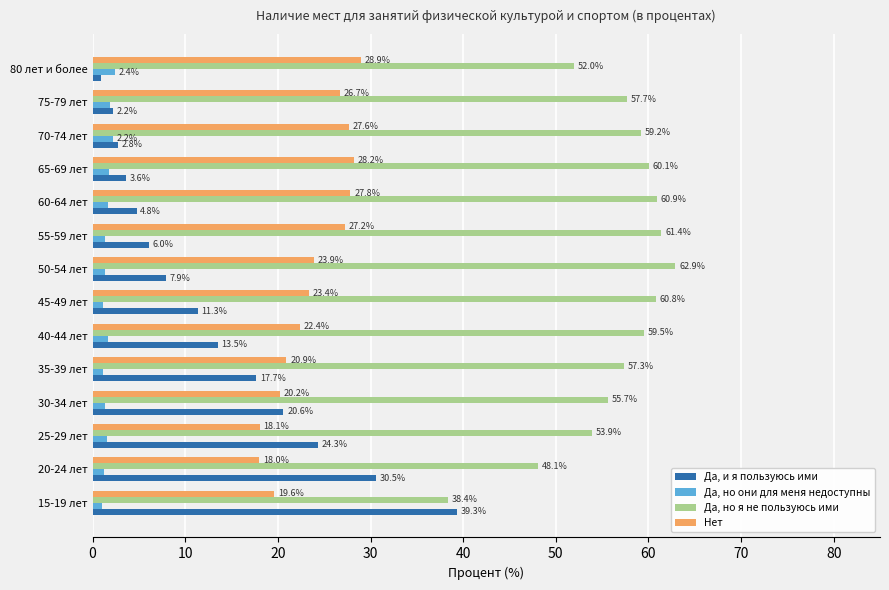

Rank the series by their maximum value, from highest to lowest.

Да, но я не пользуюсь ими, Да, и я пользуюсь ими, Нет, Да, но они для меня недоступны